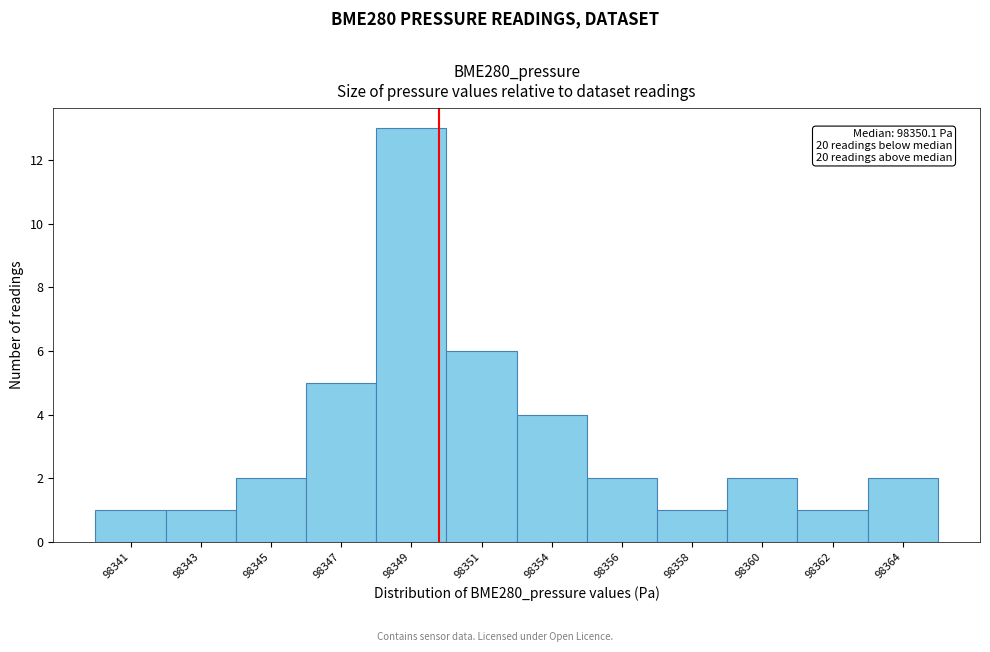

Reading left to right, what are all the values shown in this chart?

98341=1	98343=1	98345=2	98347=5	98349=13	98351=6	98354=4	98356=2	98358=1	98360=2	98362=1	98364=2